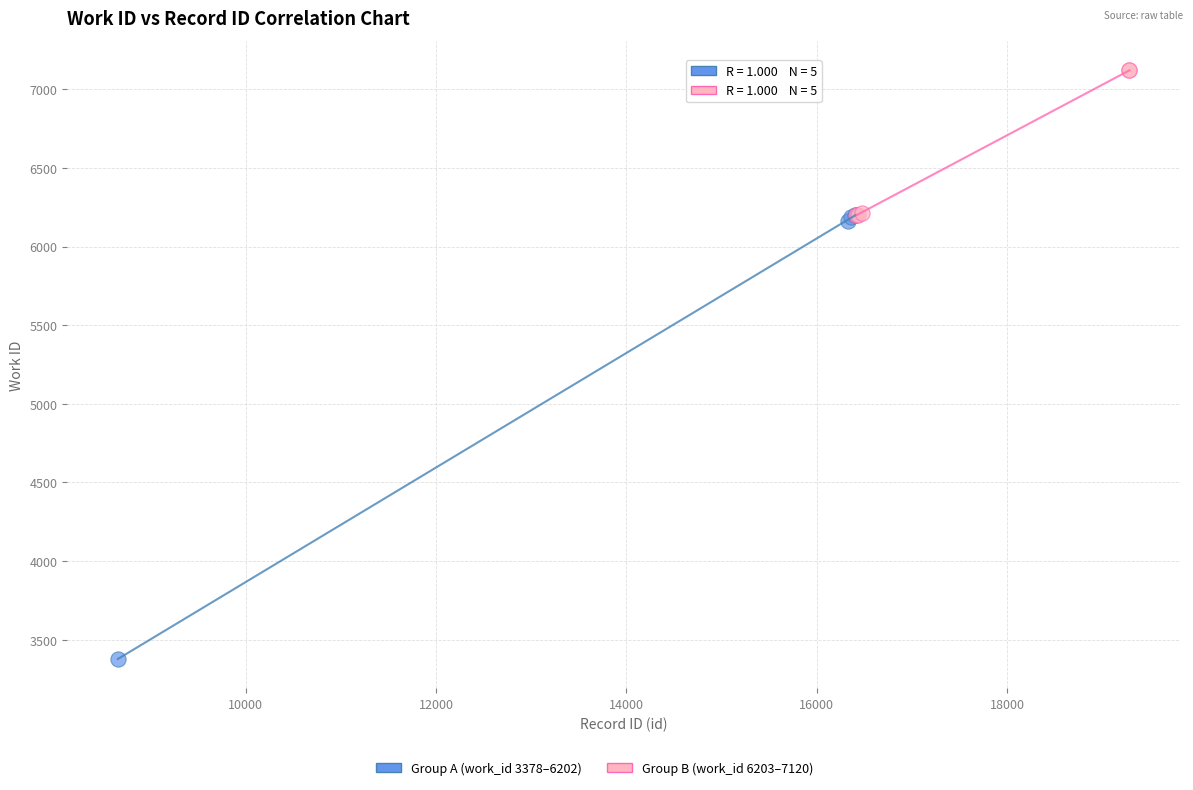

Which series has the largest Y range (max minus min)?

Group A (work_id 3378–6202)